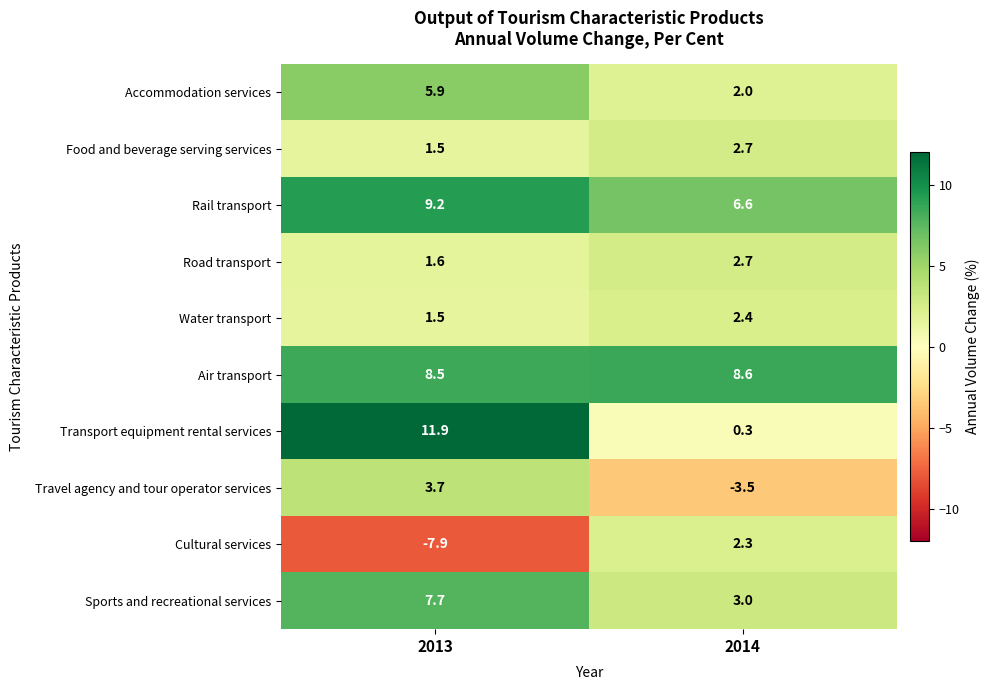

What is the sum of the Water transport values at 2013 and 2014?

3.9